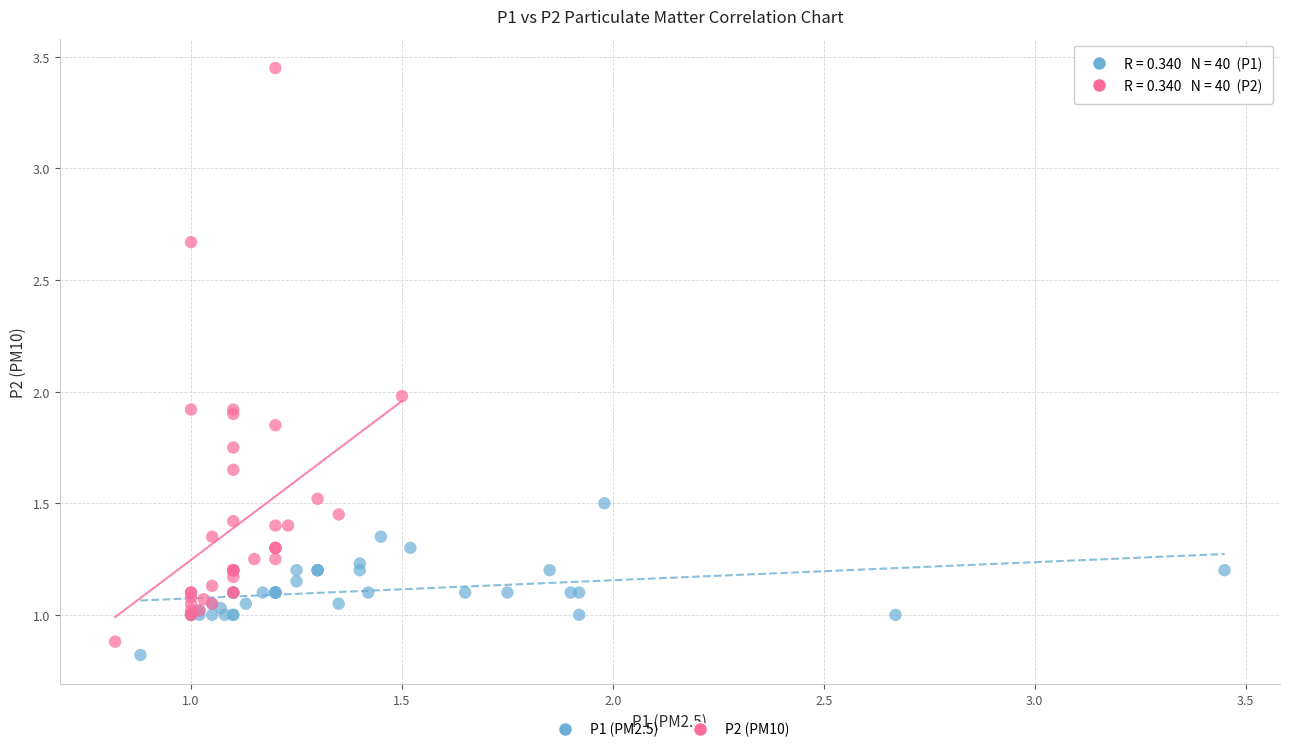

Which series reaches the maximum Y coordinate?

P2 (PM10)